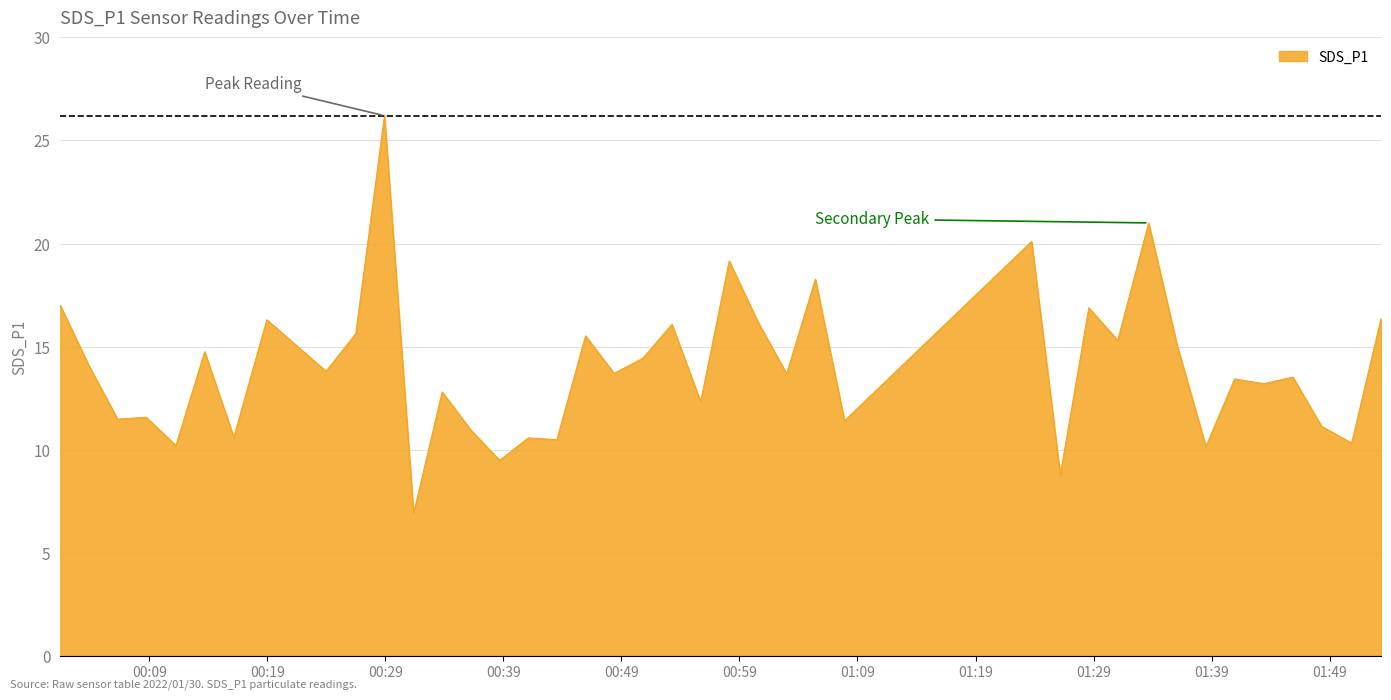

What is the difference between the maximum and minimum values?

19.3